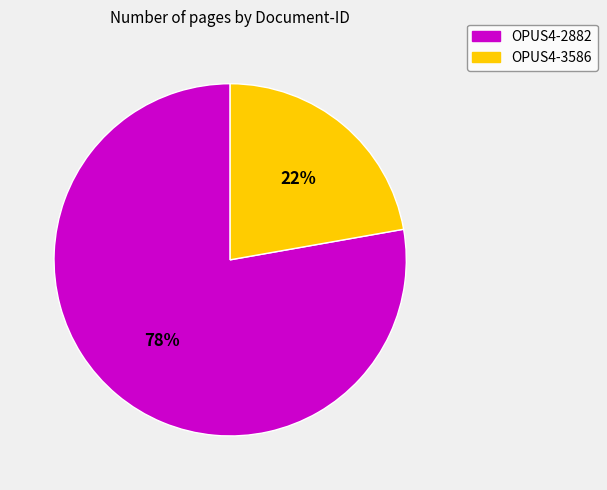

Which category has the biggest portion of the pie?

OPUS4-2882